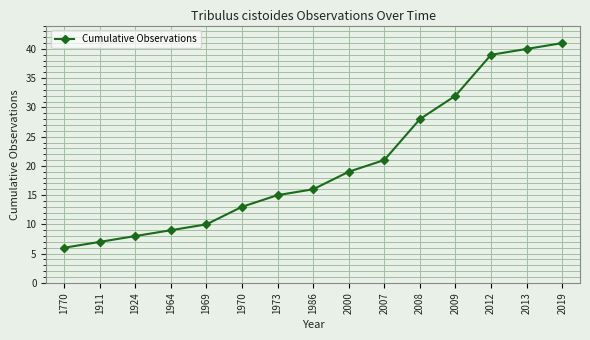

Is this an area chart (filled region under the line)?

No